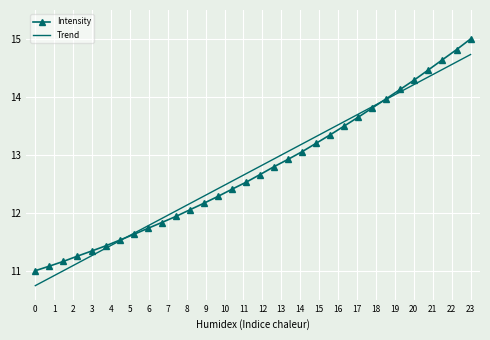

How many intersections are there between Trend and Intensity?

2